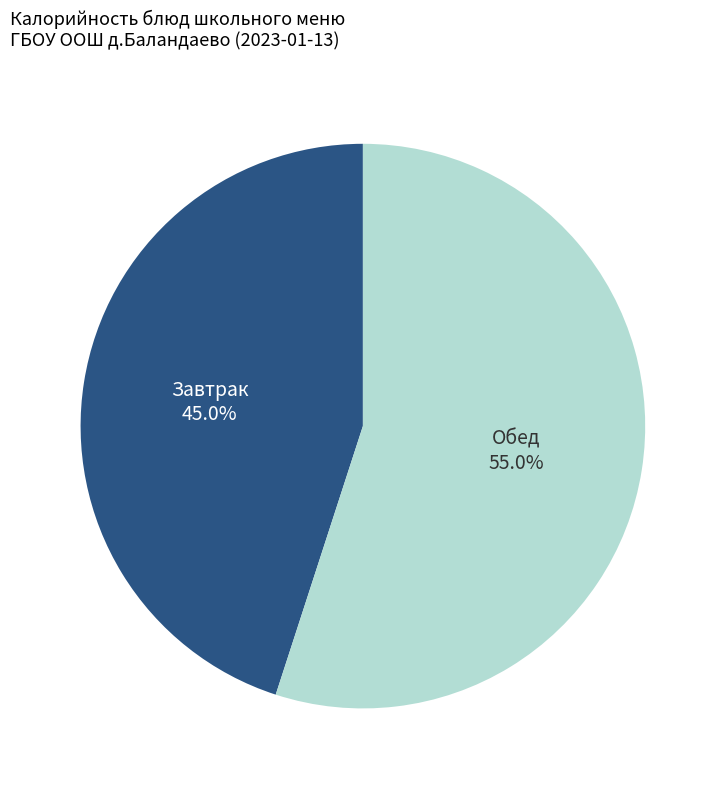

How many segments does this pie chart have?

2